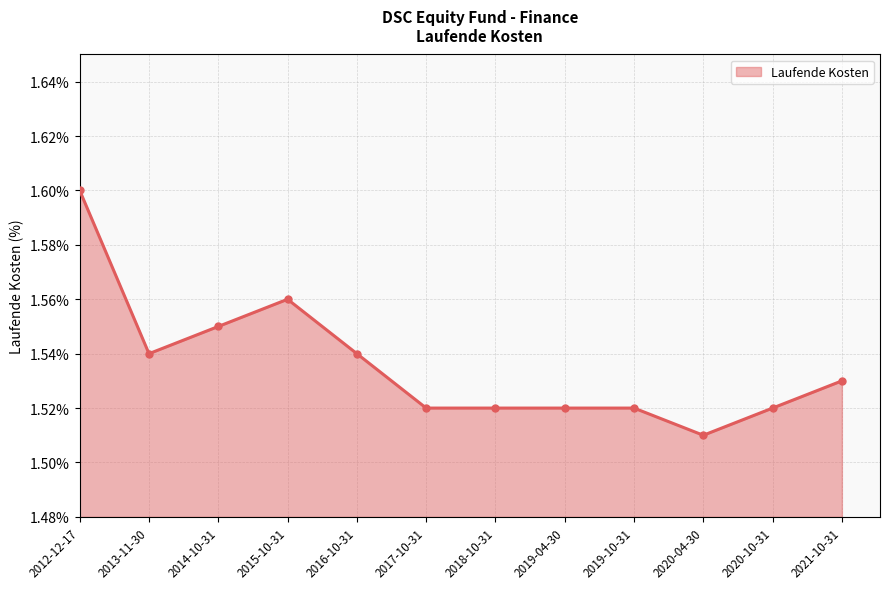

Approximately how many times larger is the value at 2014-10-31 compared to 2017-10-31?

1.0